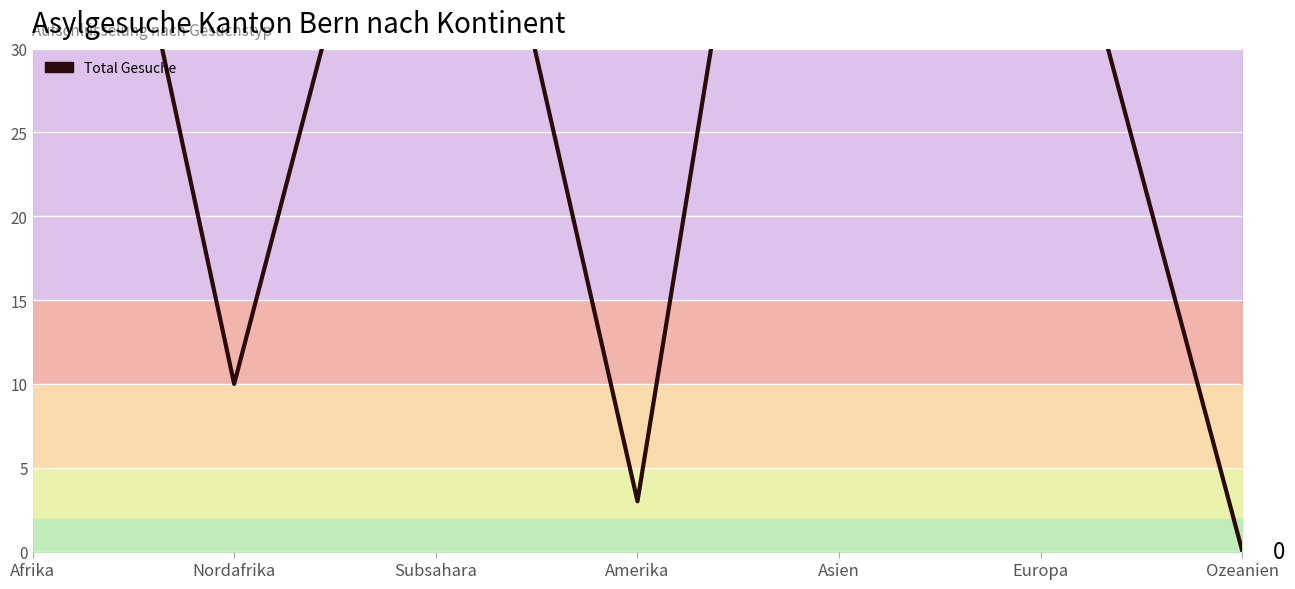

Rank the categories by value from lowest to highest.

Ozeanien, Amerika, Nordafrika, Europa, Subsahara, Afrika, Asien